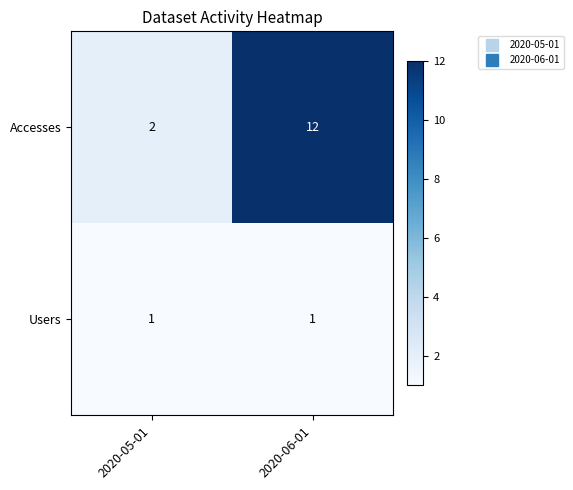

Rank the series by their average value, from lowest to highest.

Users, Accesses